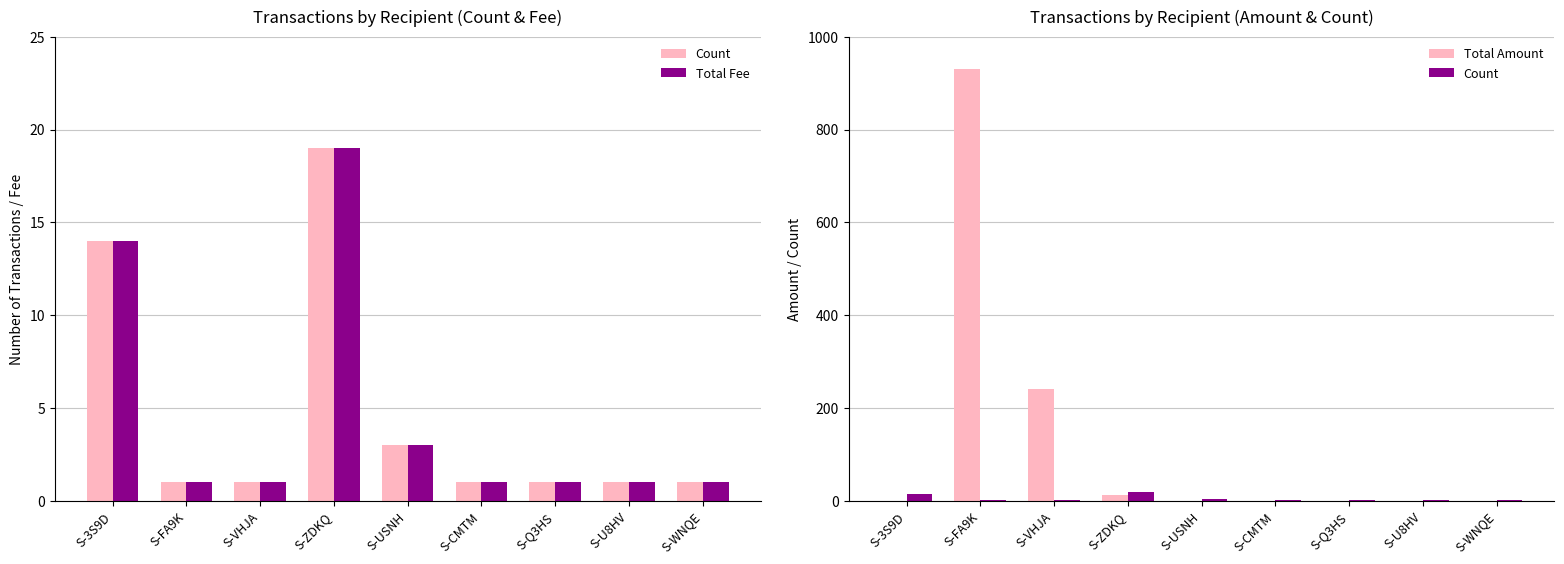

What is the value of the Total Fee bar at the 8th from the left?

1.0